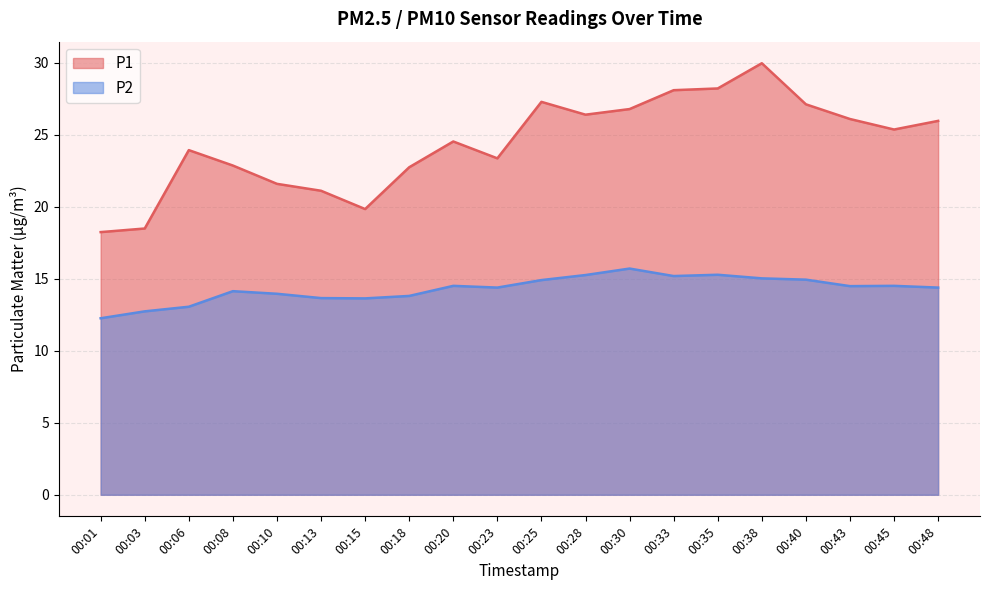

What is the sum of all P2 values?

285.7